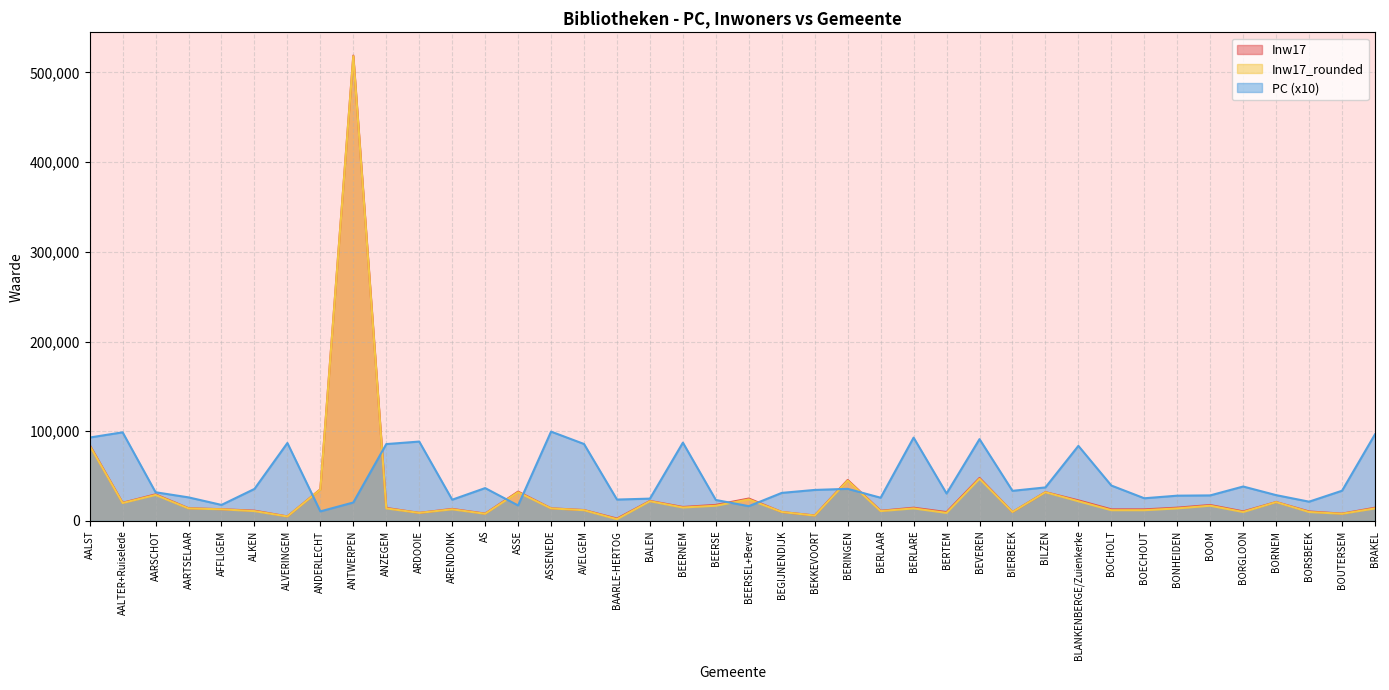

Which series has the largest total across all categories?

PC (x10)